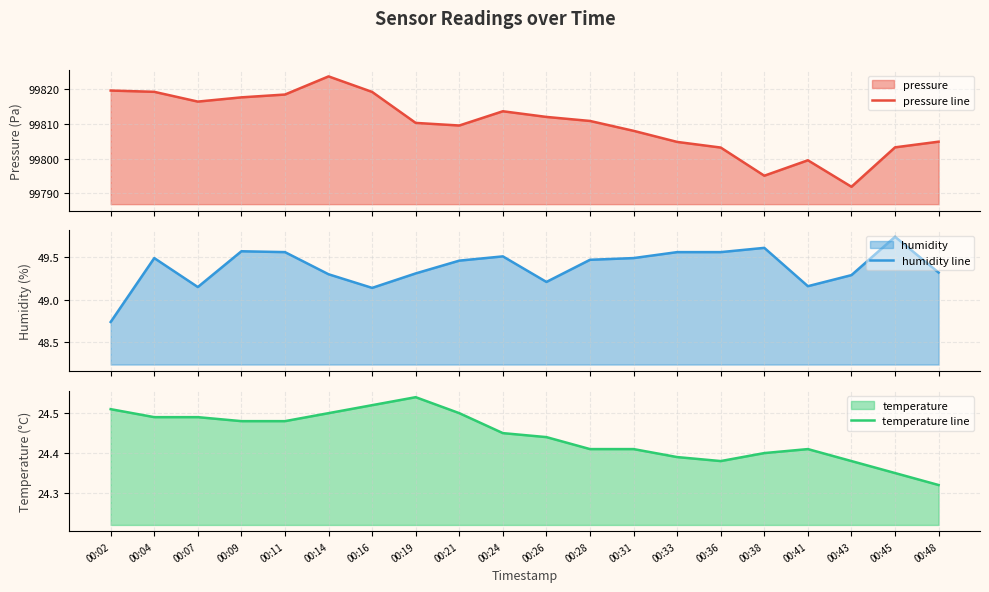

Which has a higher value, 00:38 or 00:33?

00:33